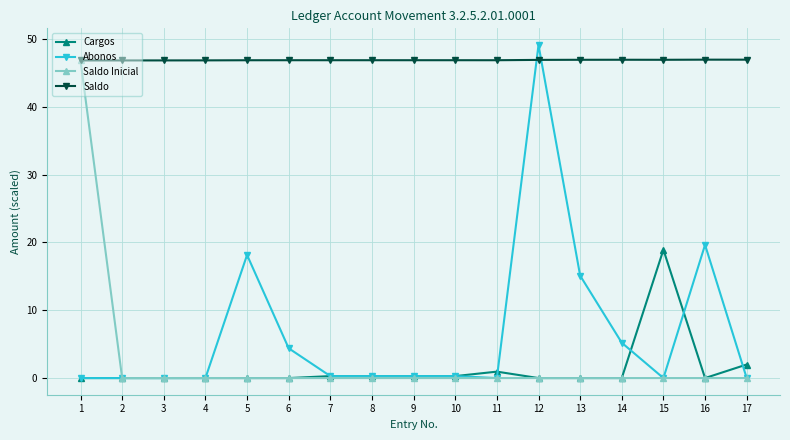

Is the value of Abonos at 16 greater than the value of Cargos at 6?

Yes